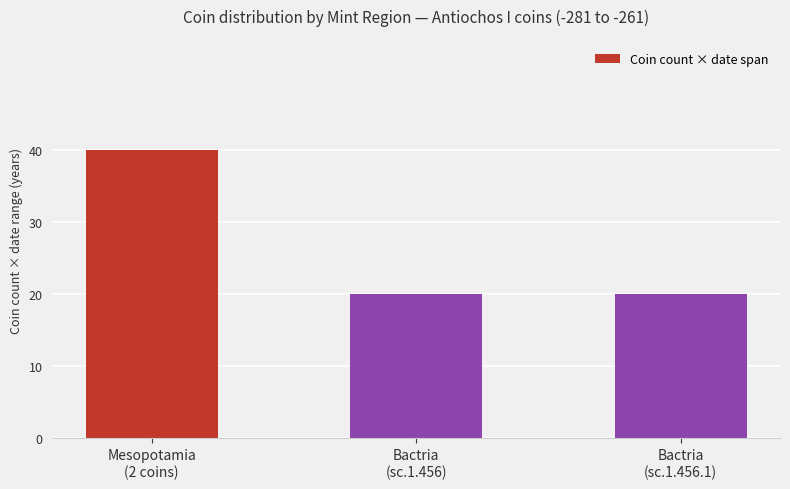

What is the difference between the maximum and minimum values?

20